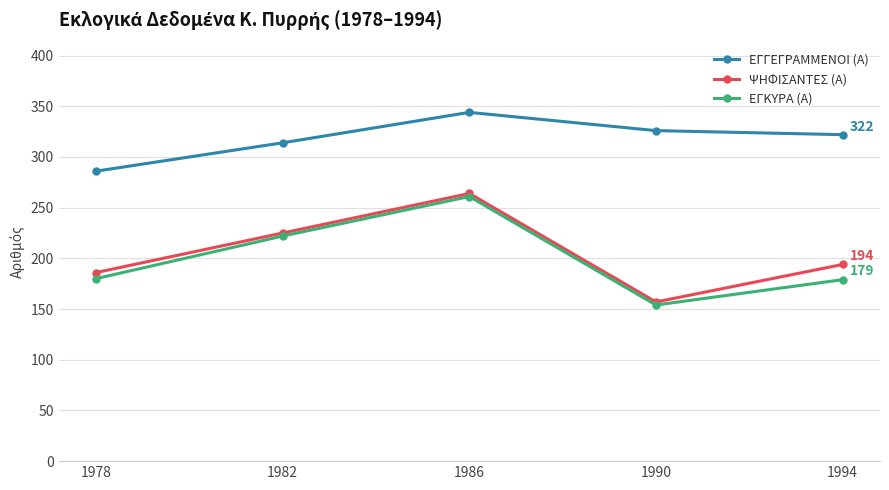

Which series changed the most between 1990 and 1994?

ΨΗΦΙΣΑΝΤΕΣ (Α)